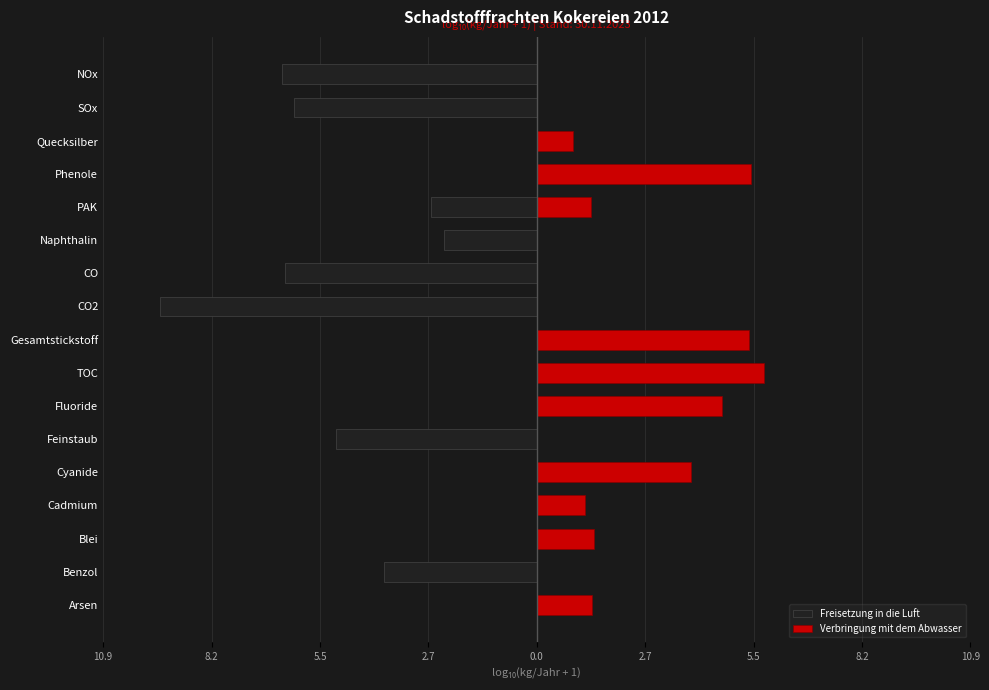

What is the greatest value displayed?

5.7